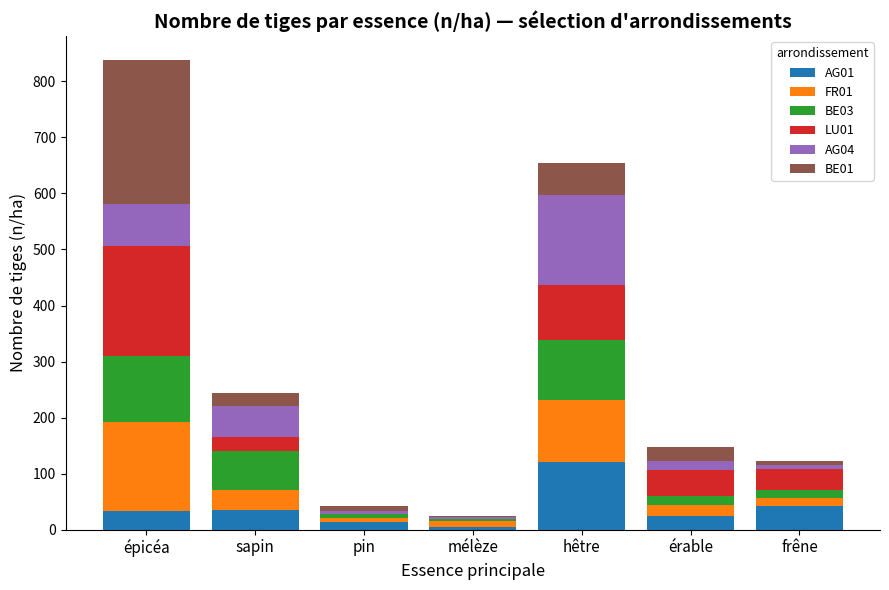

At which category is the sum across all series the highest?

épicéa